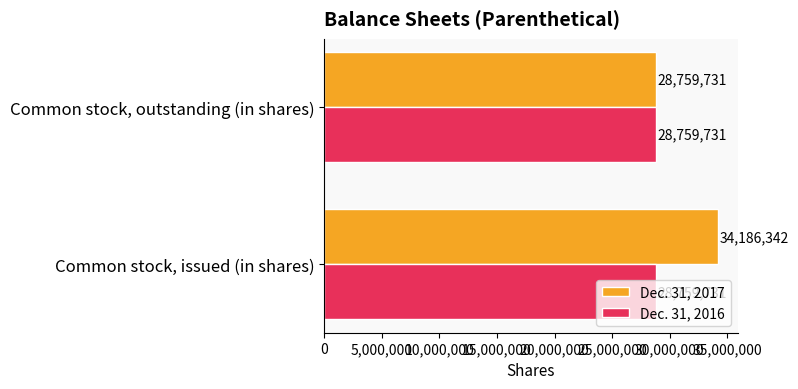

Where is Dec. 31, 2017 nearest to the value 31473036?

Common stock, outstanding (in shares)